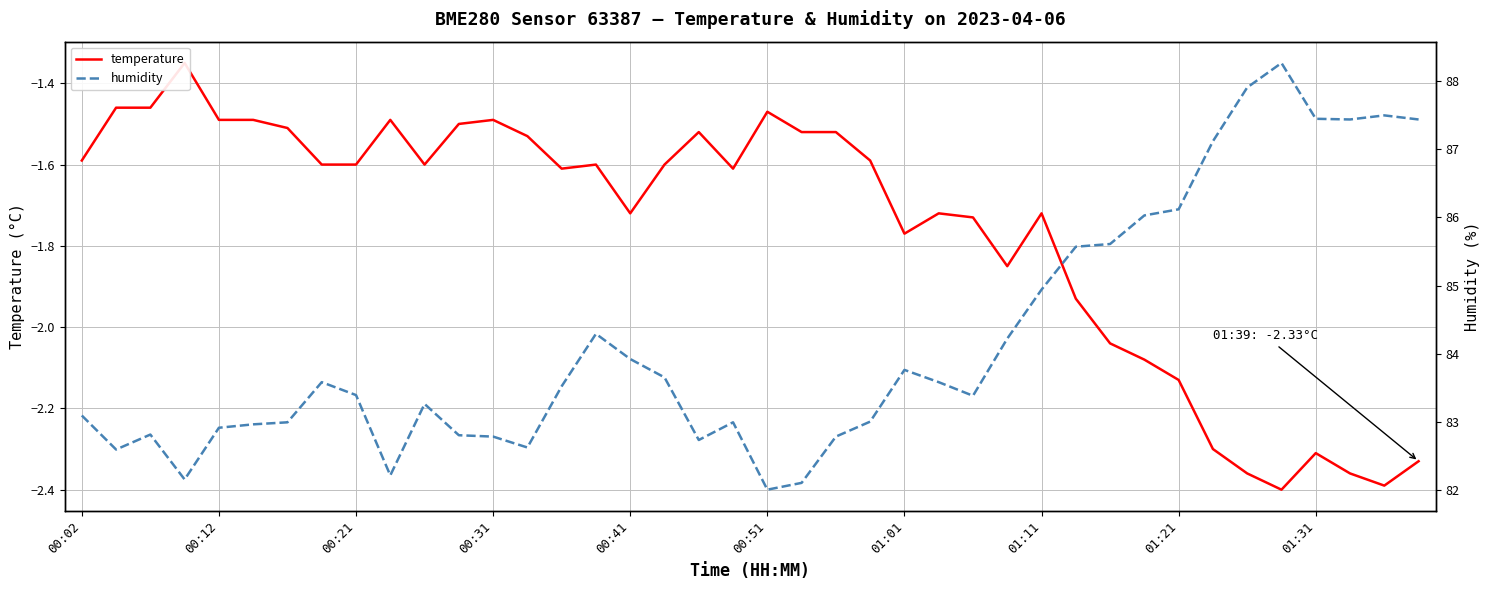

What is the difference between the highest and lowest values at 35?

90.7